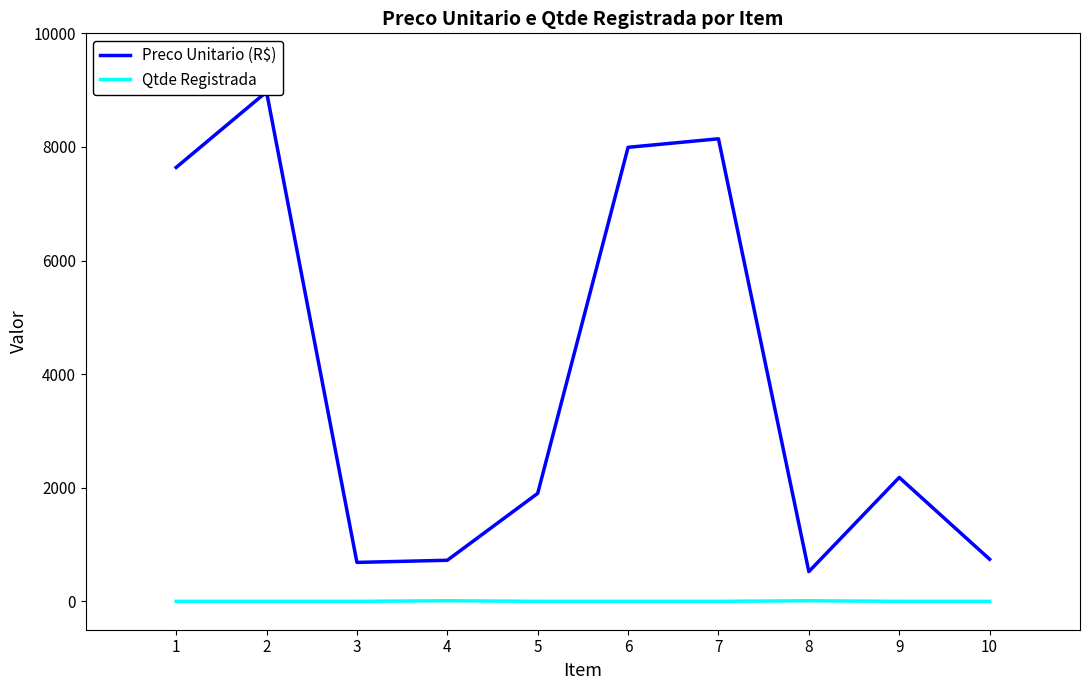

Which series has the largest range (max minus min)?

Preco Unitario (R$)